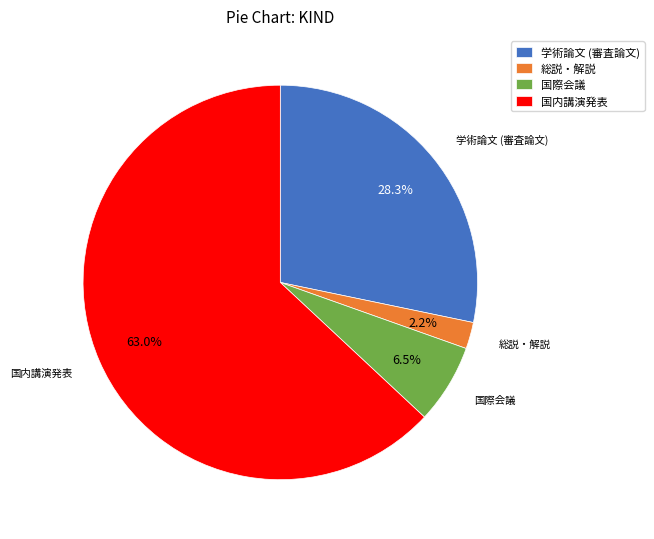

Is it true that 国内講演発表 is 76% of the pie?

False